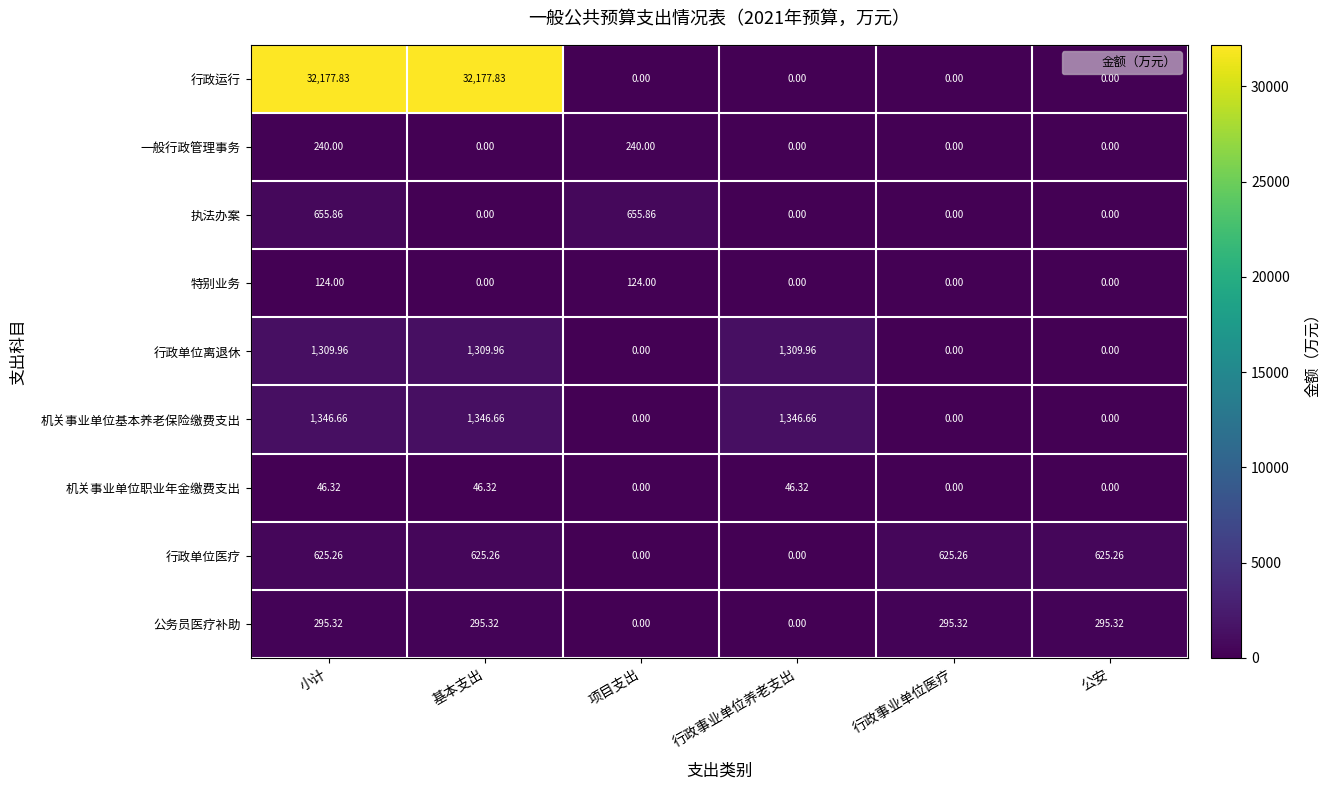

At which category is the sum across all series the highest?

小计